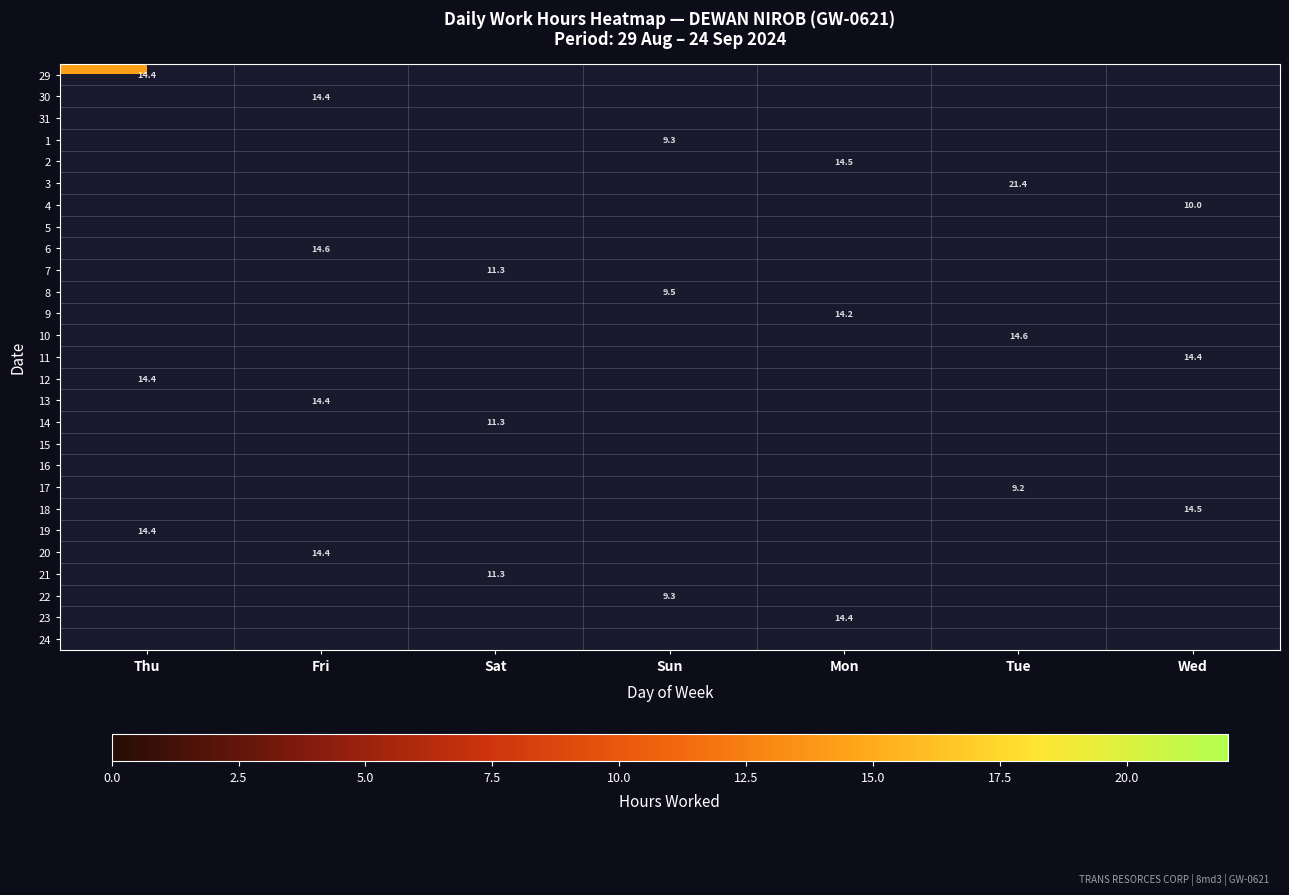

Count the number of data series in this chart.

27